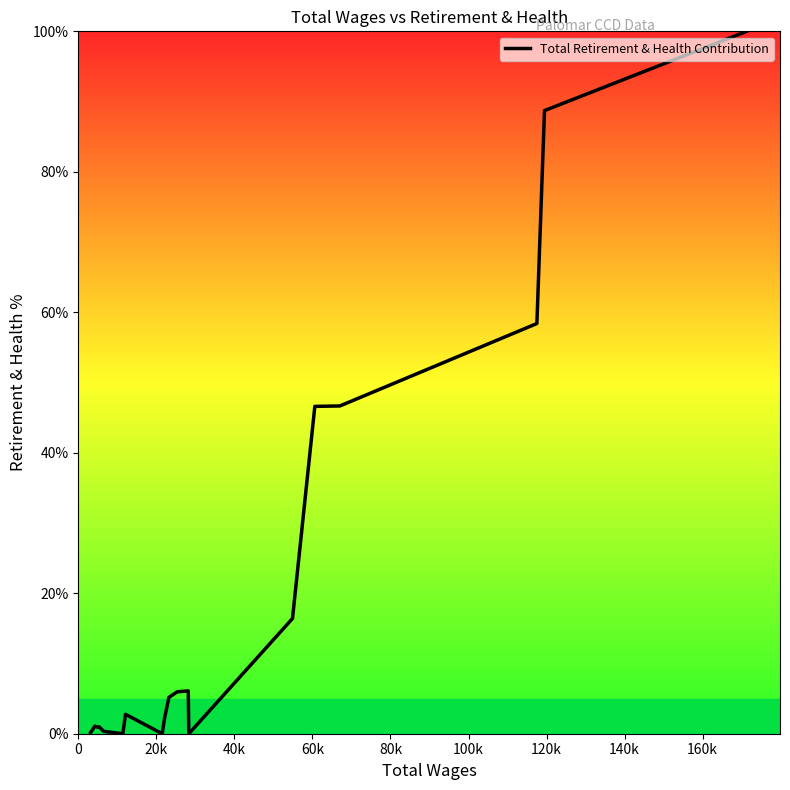

What is the maximum value shown in the chart?

100.0